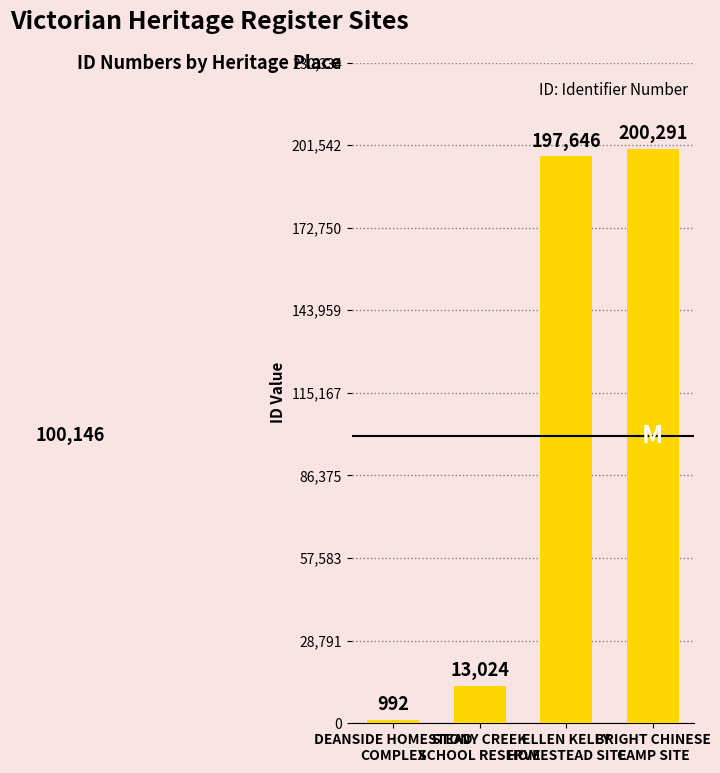

Approximately how many times larger is the value at BRIGHT CHINESE
CAMP SITE compared to ELLEN KELLY
HOMESTEAD SITE?

1.0